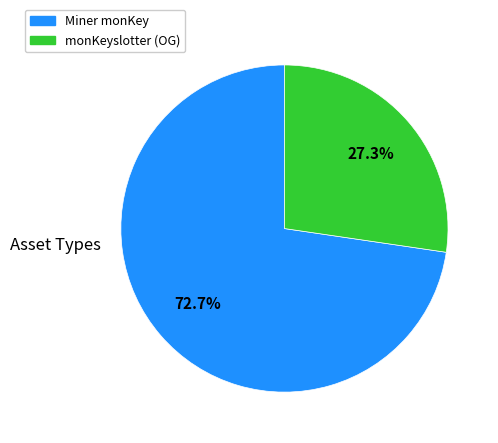

Which slice is the smallest?

monKeyslotter (OG)